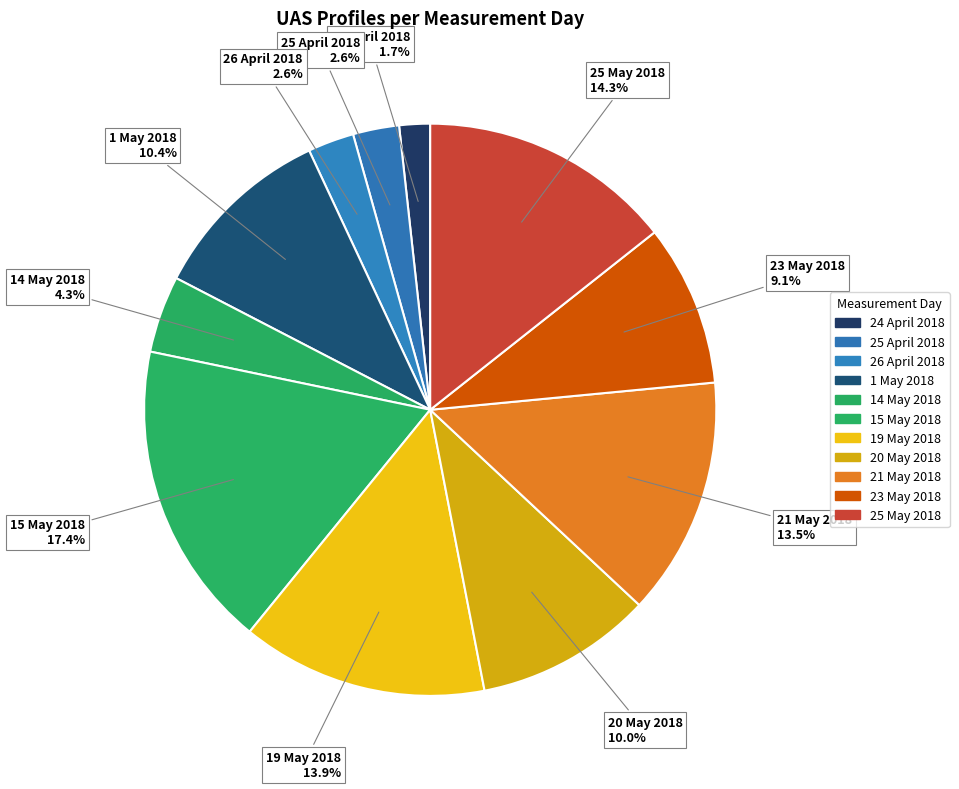

The 26 April 2018 slice represents 1% of the pie. True or false?

False